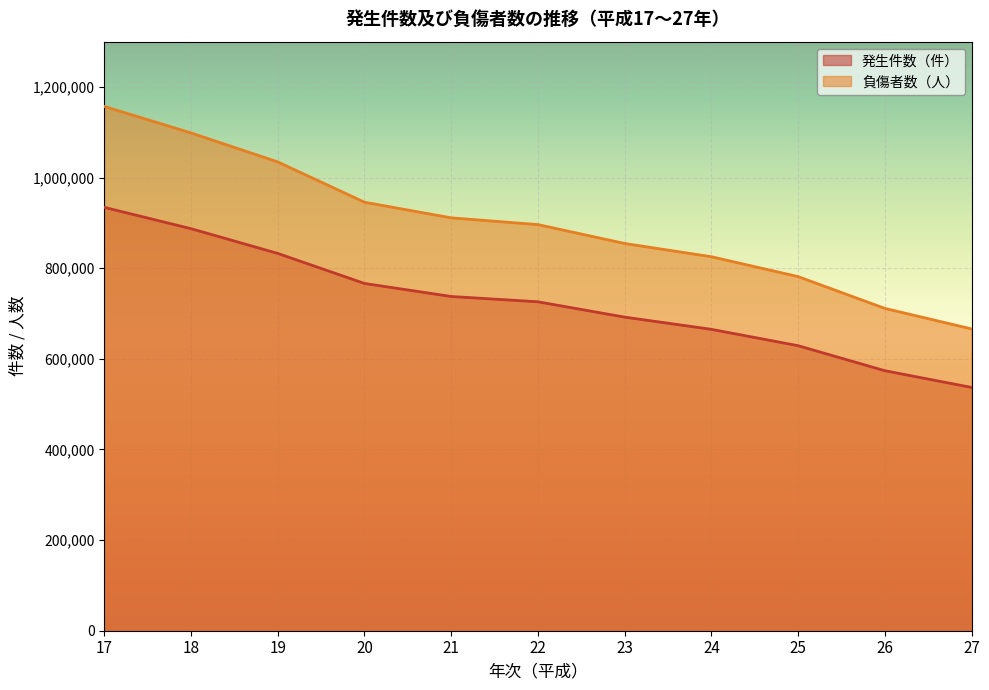

Reading right to left, list all the values displayed in this chart.

発生件数（件）: 27=536899	26=573842	25=629033	24=665157	23=692084	22=725924	21=737637	20=766394	19=832704	18=887267	17=934346
負傷者数（人）: 27=666023	26=711374	25=781492	24=825392	23=854613	22=896297	21=911215	20=945703	19=1034652	18=1098564	17=1157113